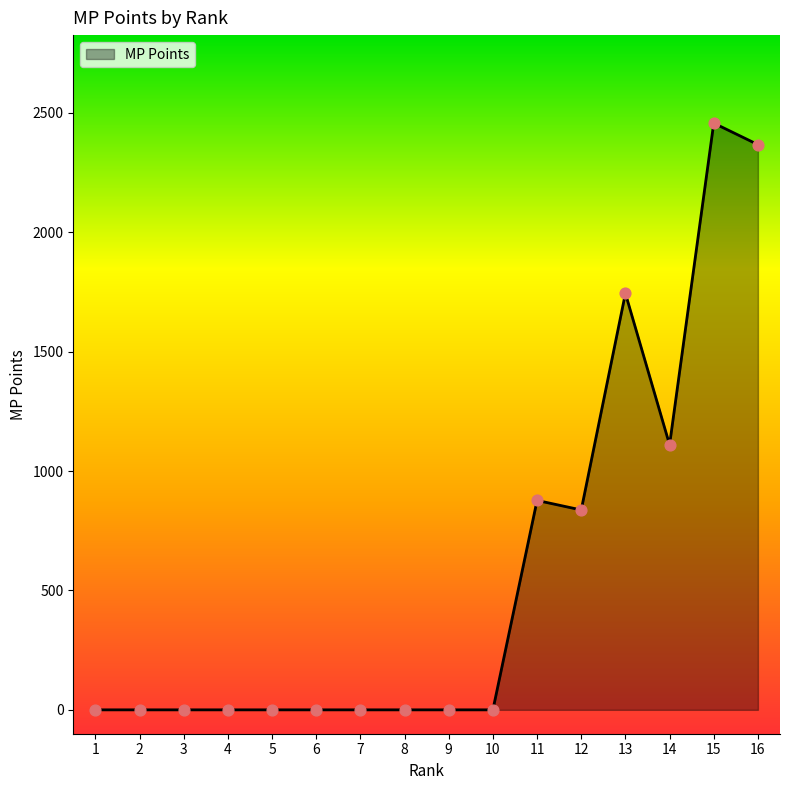

What is the change in value from 4 to 12?

+837